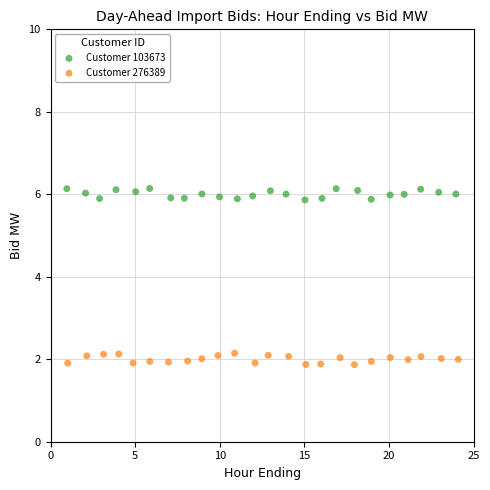

Which series reaches the minimum Y coordinate?

Customer 276389